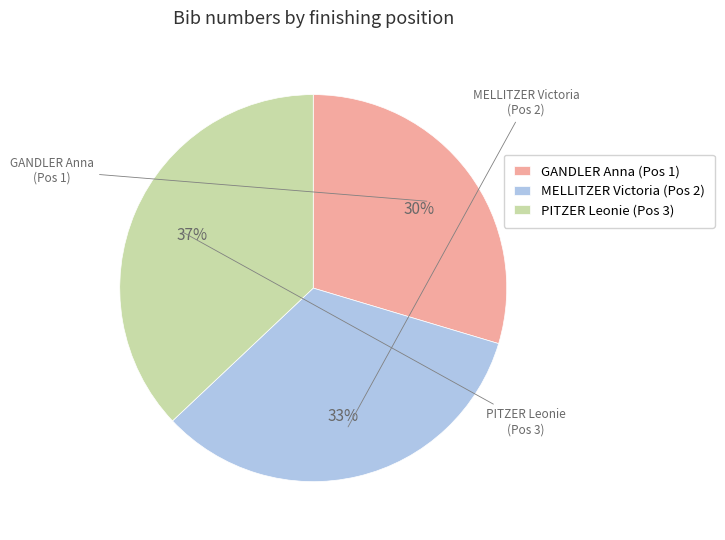

To the nearest percent, what is the average slice percentage?

33%